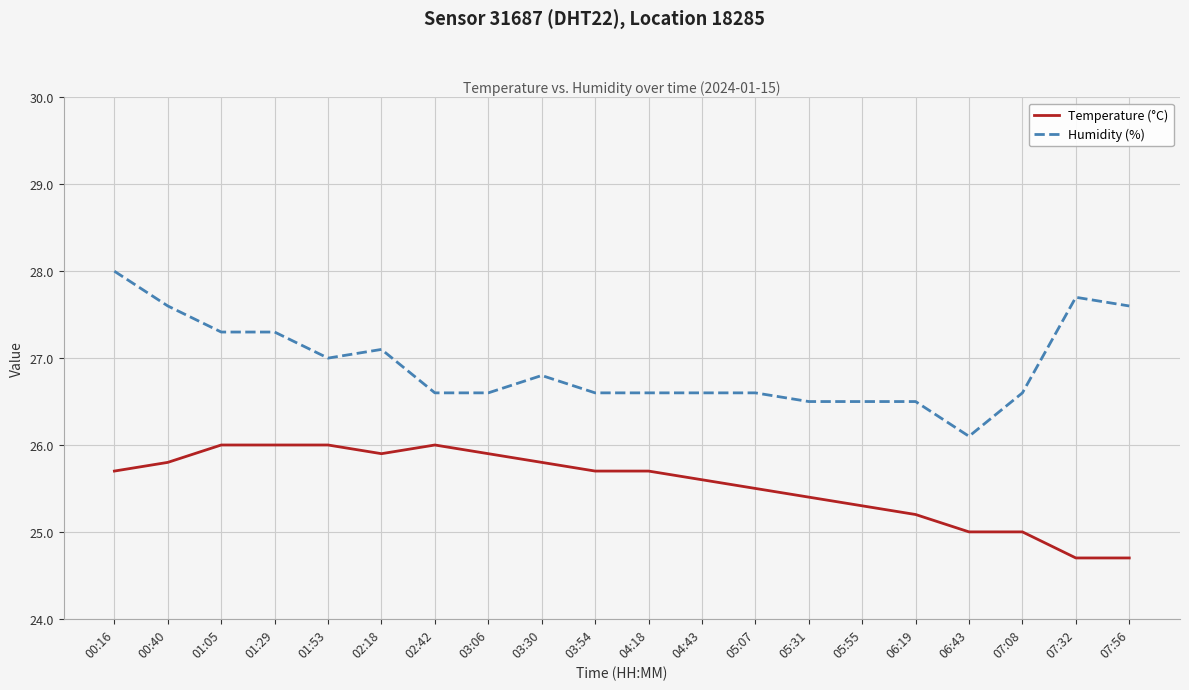

Is the value of Humidity (%) at 06:19 greater than the value of Temperature (°C) at 03:06?

Yes